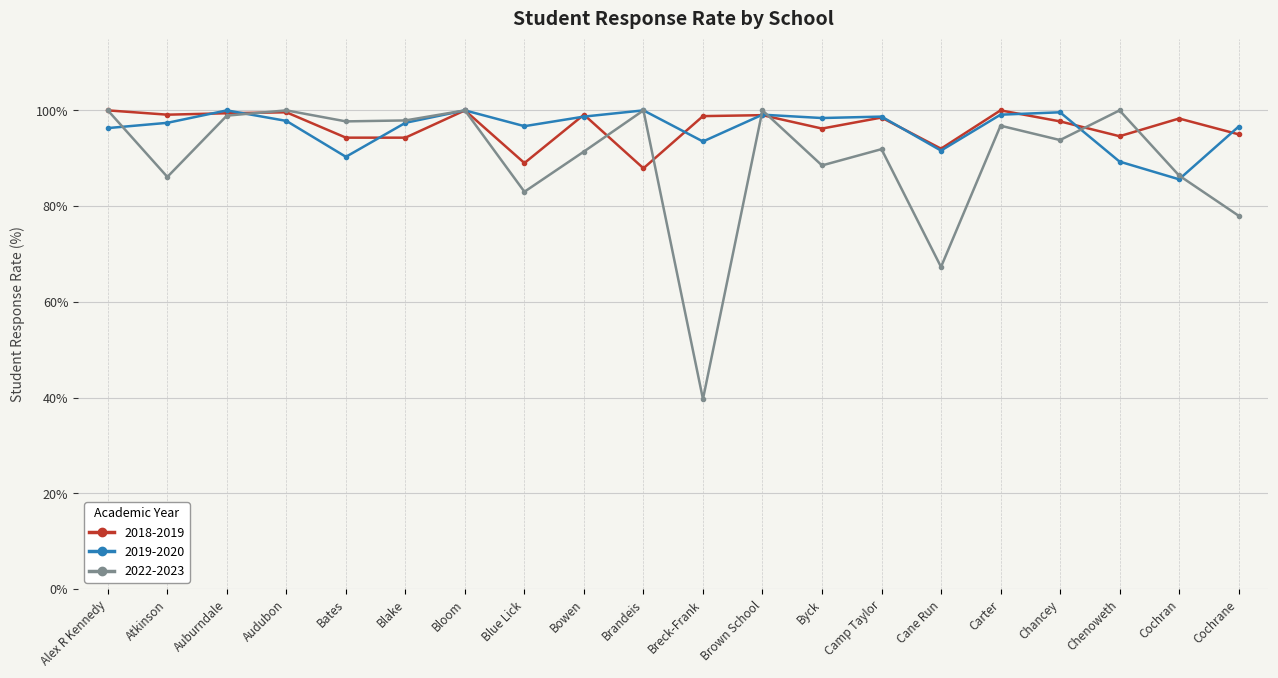

What are all the series names shown in the legend?

2018-2019, 2019-2020, 2022-2023